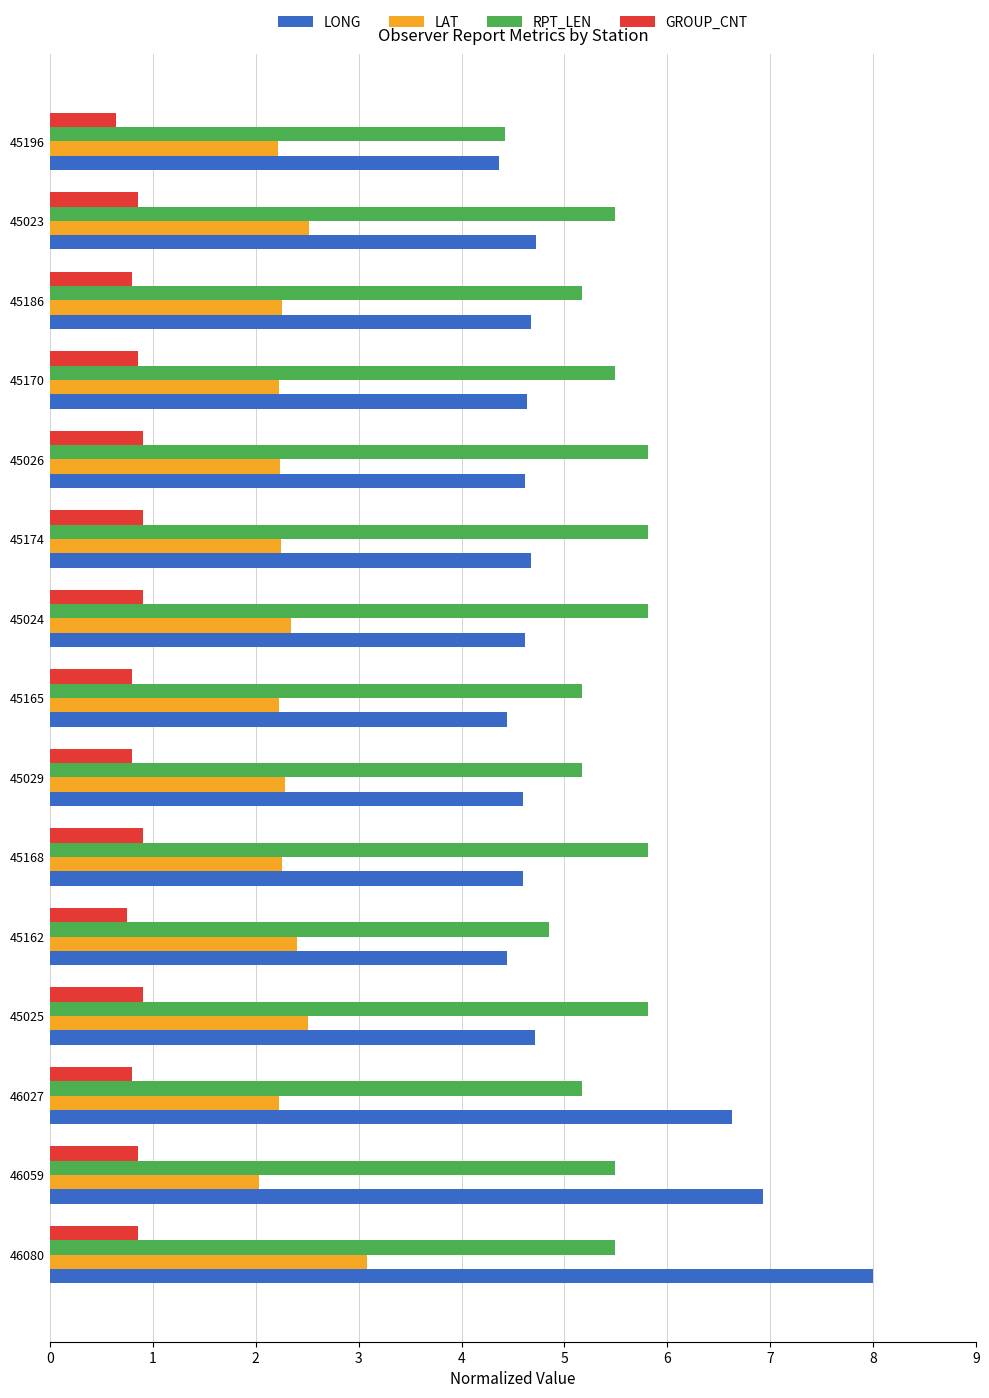

Which series has the largest range (max minus min)?

LONG